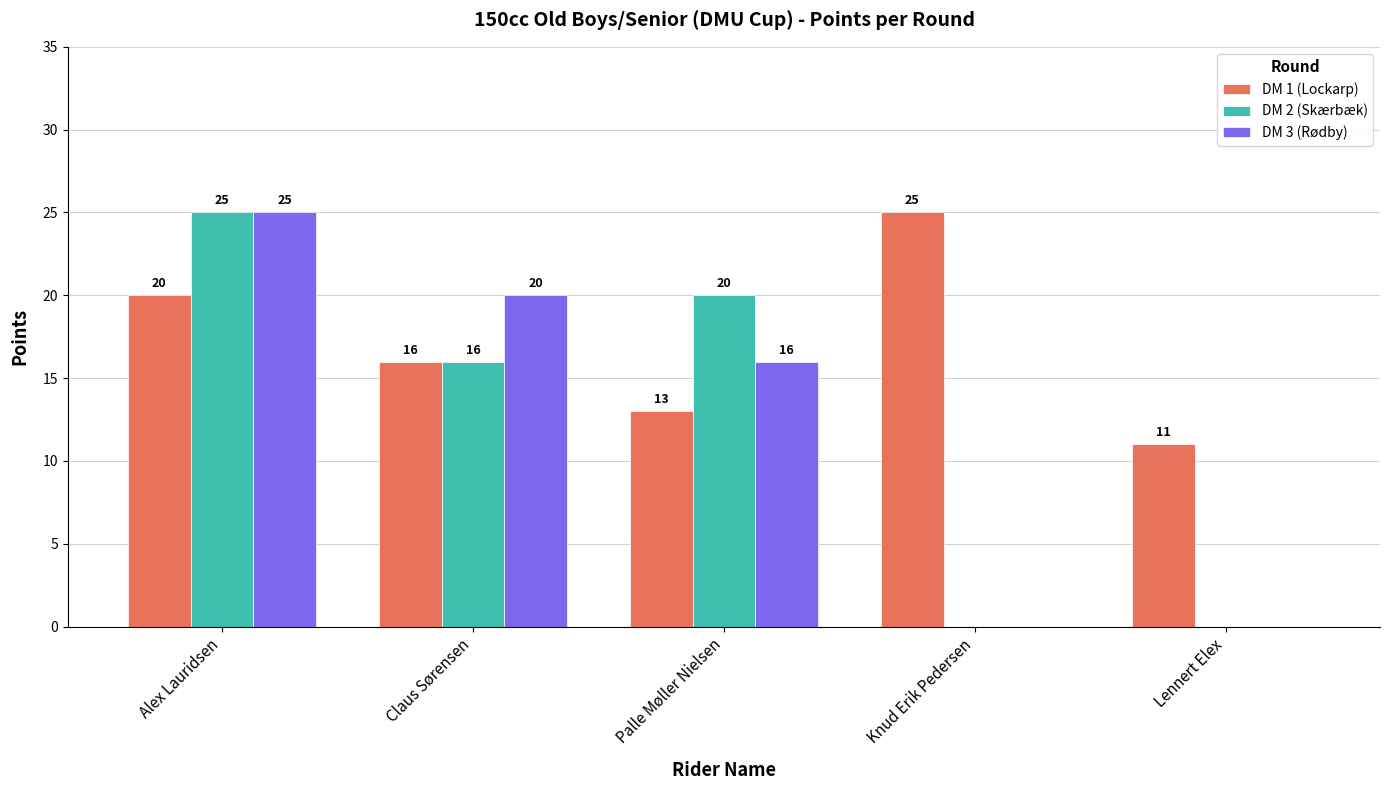

Which category has the highest value in the DM 2 (Skærbæk) series?

Alex Lauridsen